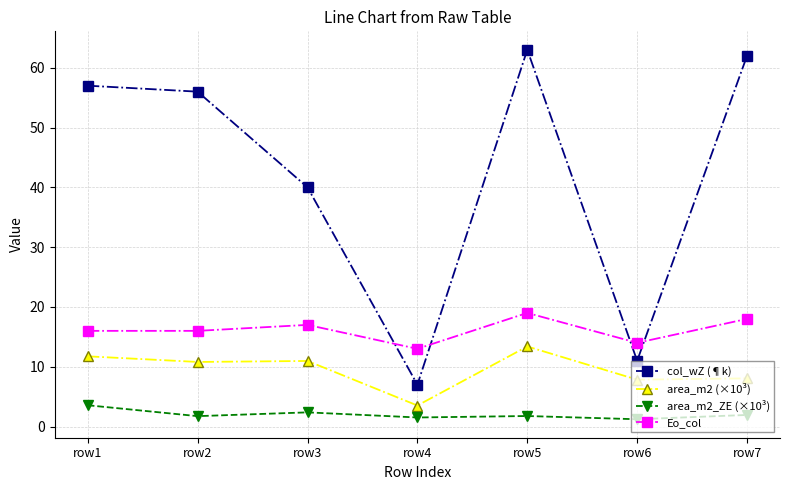

What is the average value of the area_m2 (×10³) series?

9.5